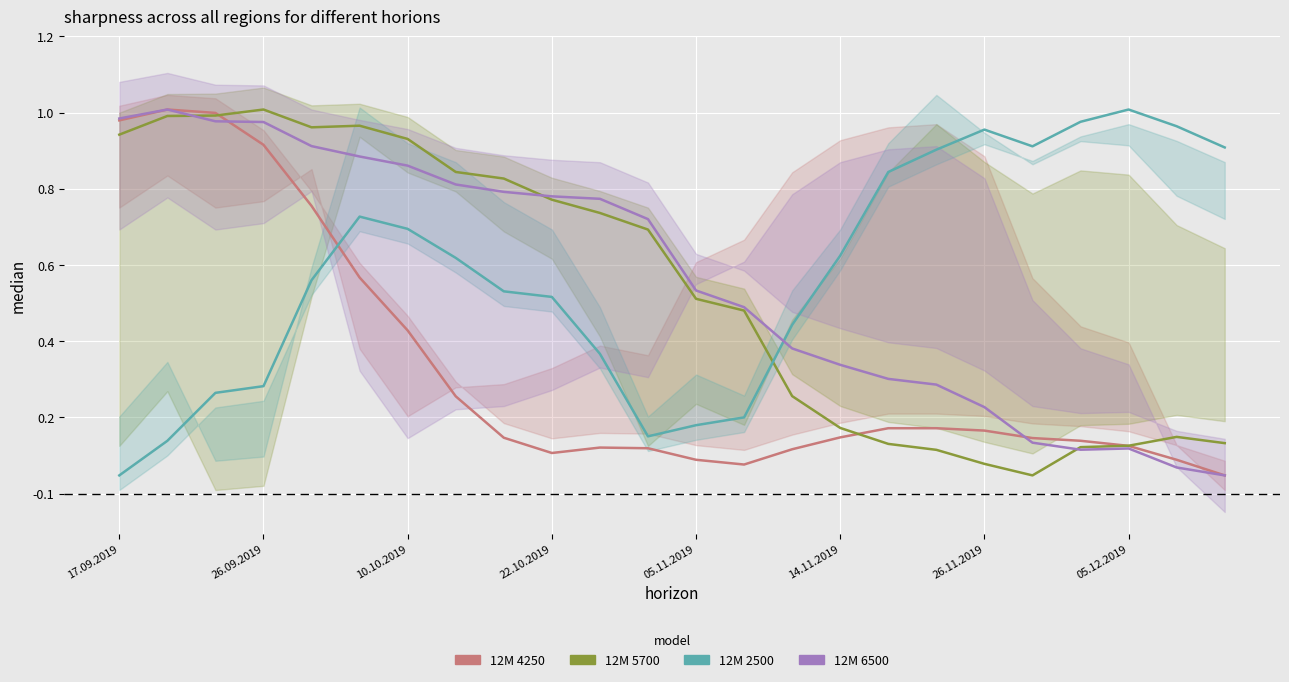

What position from the left is 19?

20